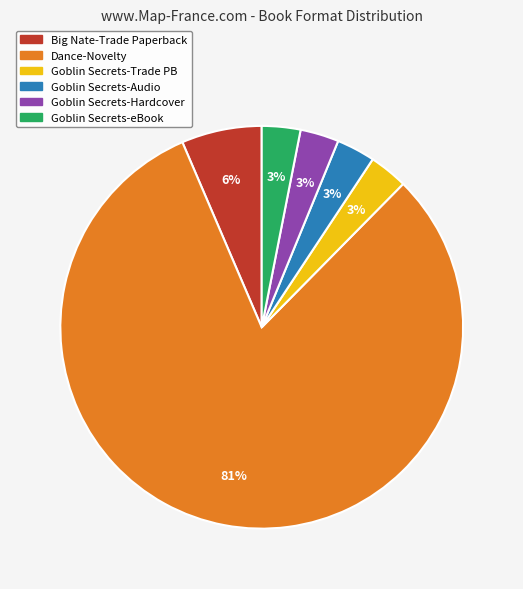

Which has a higher value, Big Nate-Trade Paperback or Goblin Secrets-Trade PB?

Big Nate-Trade Paperback